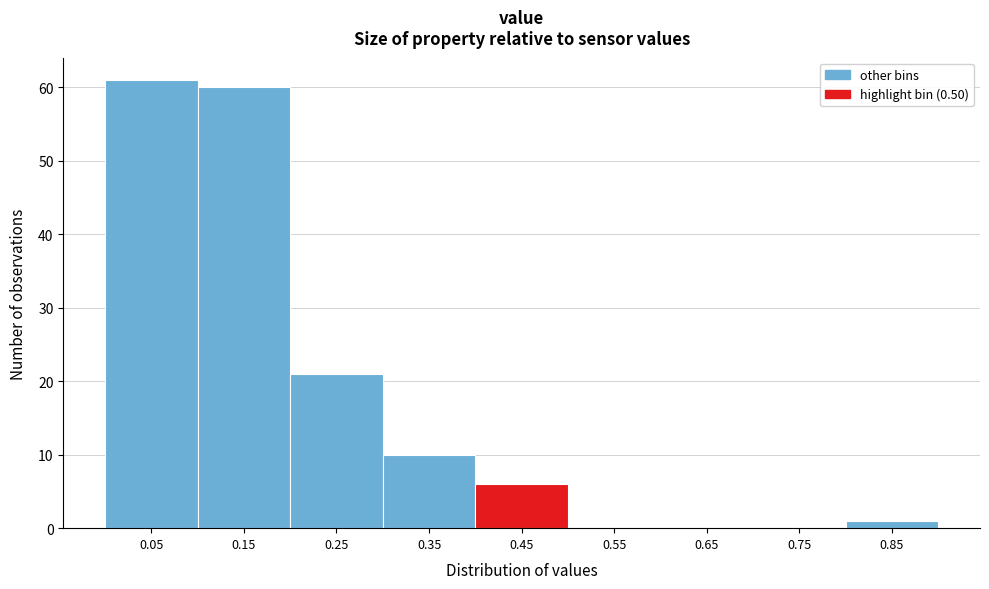

Reading left to right, list all the values displayed in this chart.

0.05=61	0.15=60	0.25=21	0.35=10	0.45=6	0.55=0	0.65=0	0.75=0	0.85=1